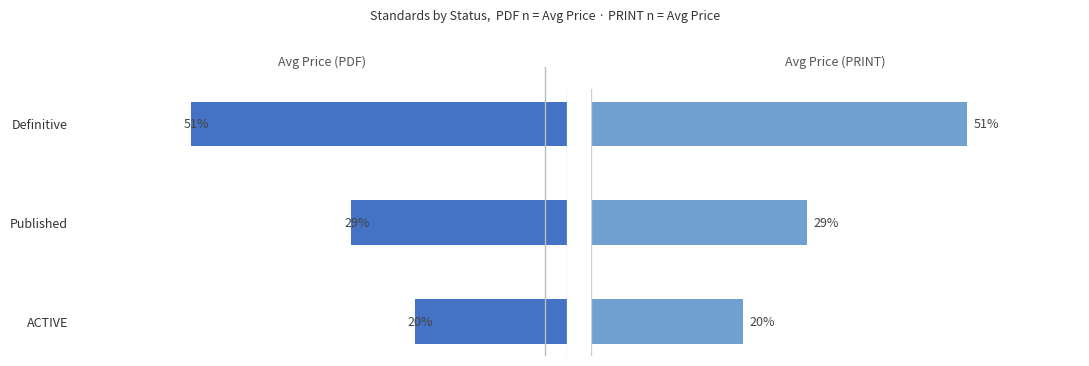

What are all the series names shown in the legend?

Avg Price (PDF), Avg Price (PRINT)